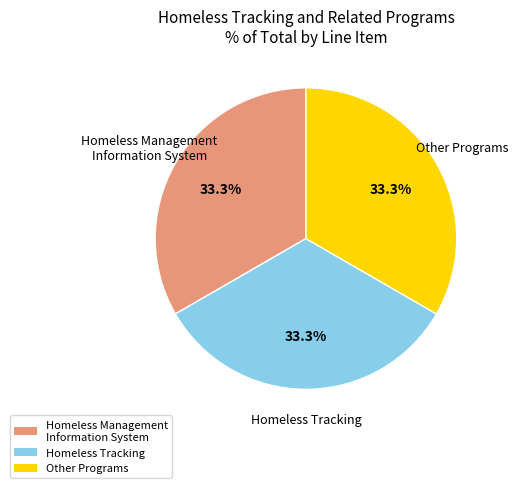

Combined, do Homeless Management Information System and Homeless Tracking account for over 50%?

Yes